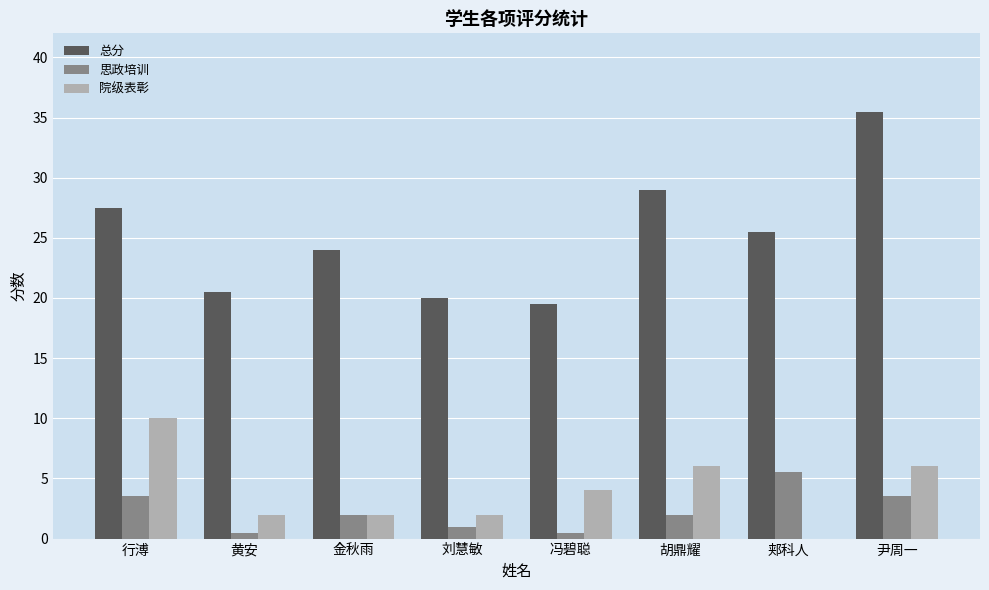

What is the sum of all 院级表彰 values?

32.0